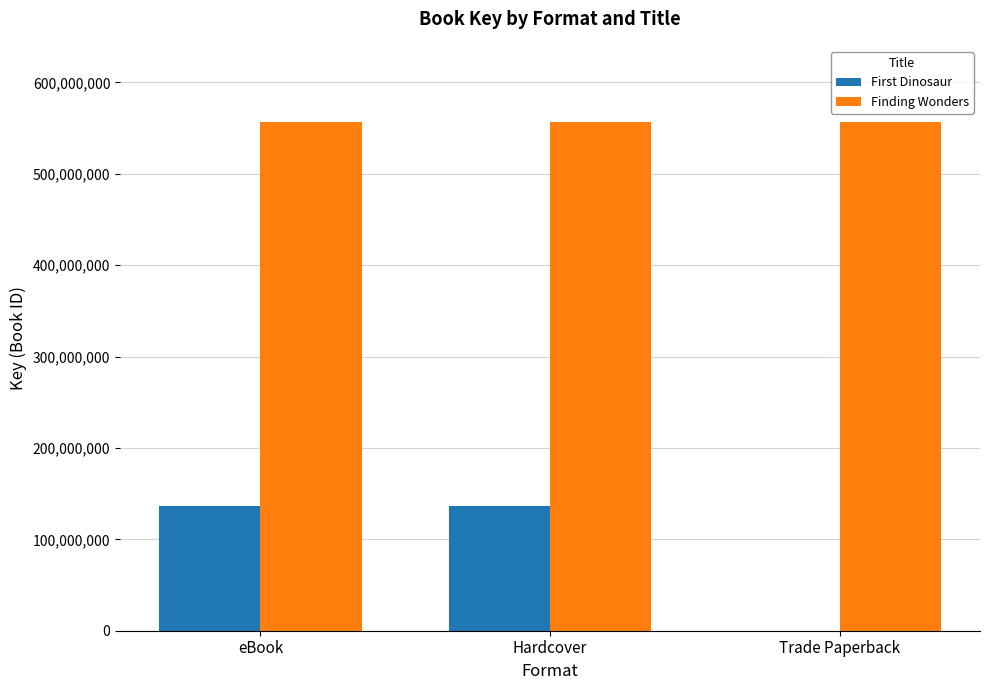

Reading left to right, what are all the values shown in this chart?

First Dinosaur: eBook=136323387	Hardcover=136323387	Trade Paperback=0
Finding Wonders: eBook=556508003	Hardcover=556508003	Trade Paperback=556508003